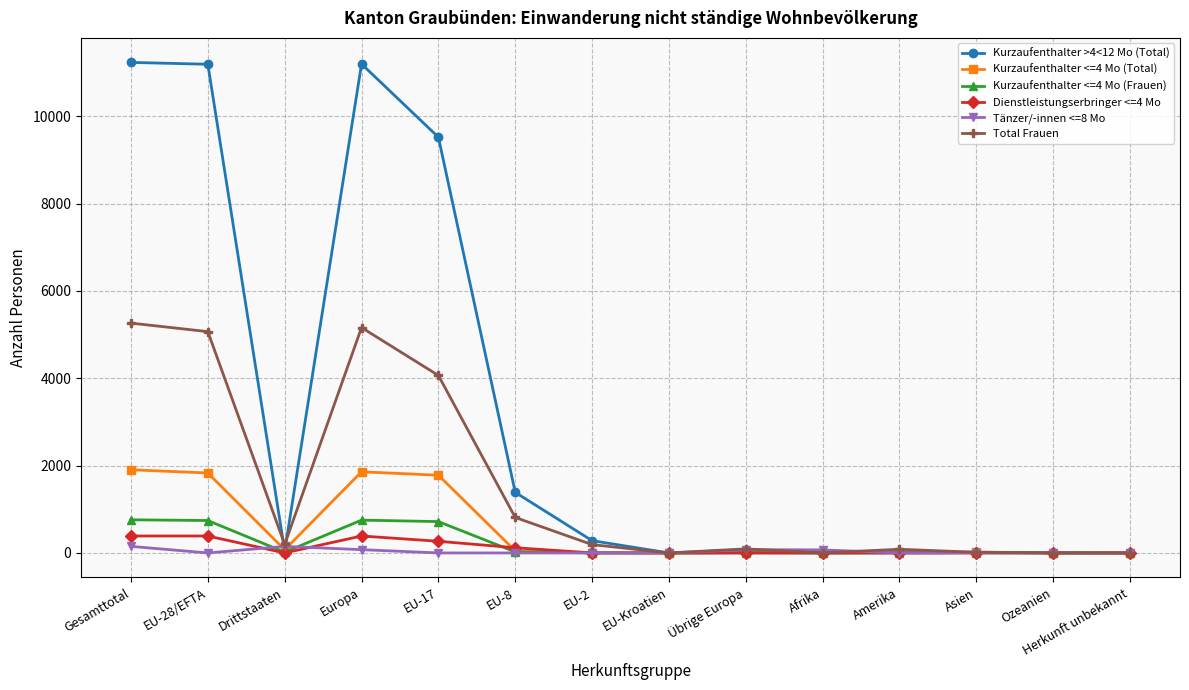

Is it true that Kurzaufenthalter >4<12 Mo (Total) equals -4638 at EU-Kroatien?

False